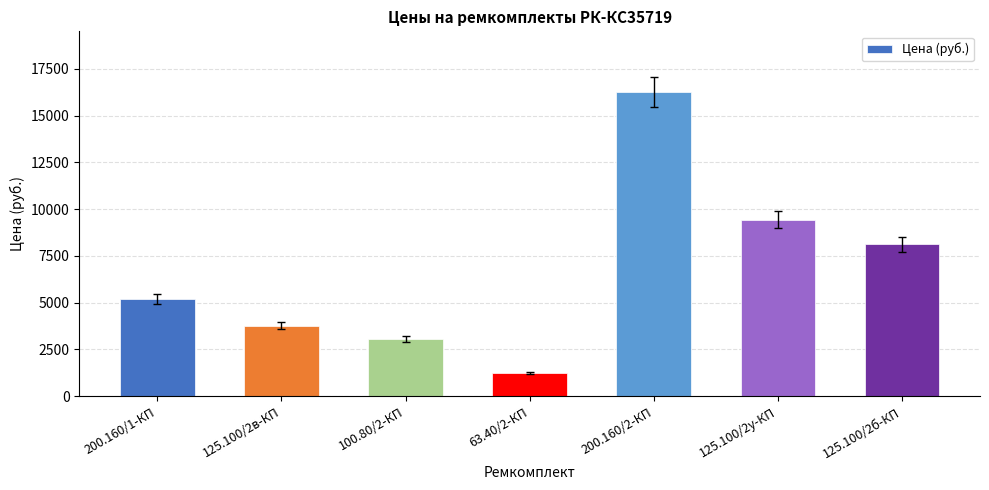

Is it true that the value at 125.100/2б-КП is 13462.0?

False